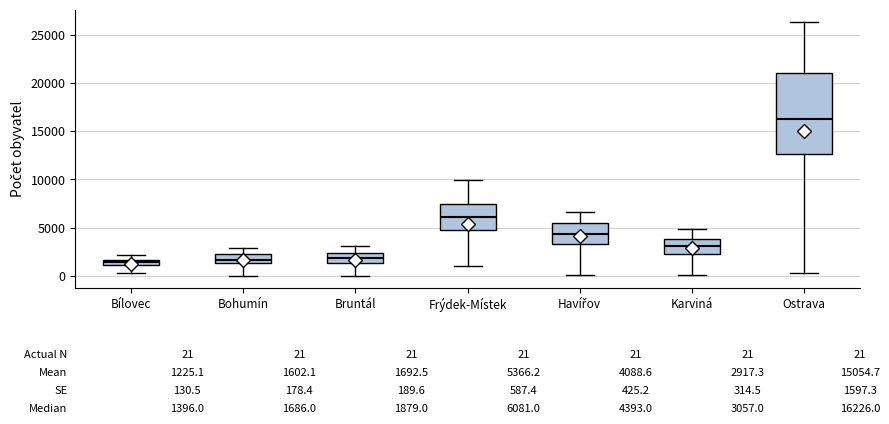

Comparing the boxes themselves (not the whiskers), which one is the tallest?

Ostrava